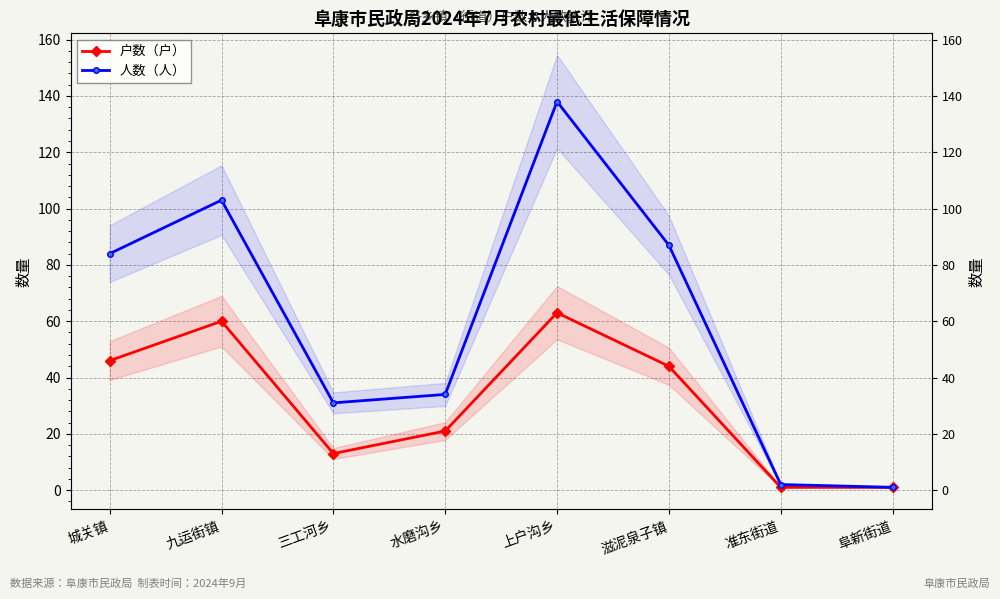

True or false: 人数（人） and 户数（户） cross at least once.

False